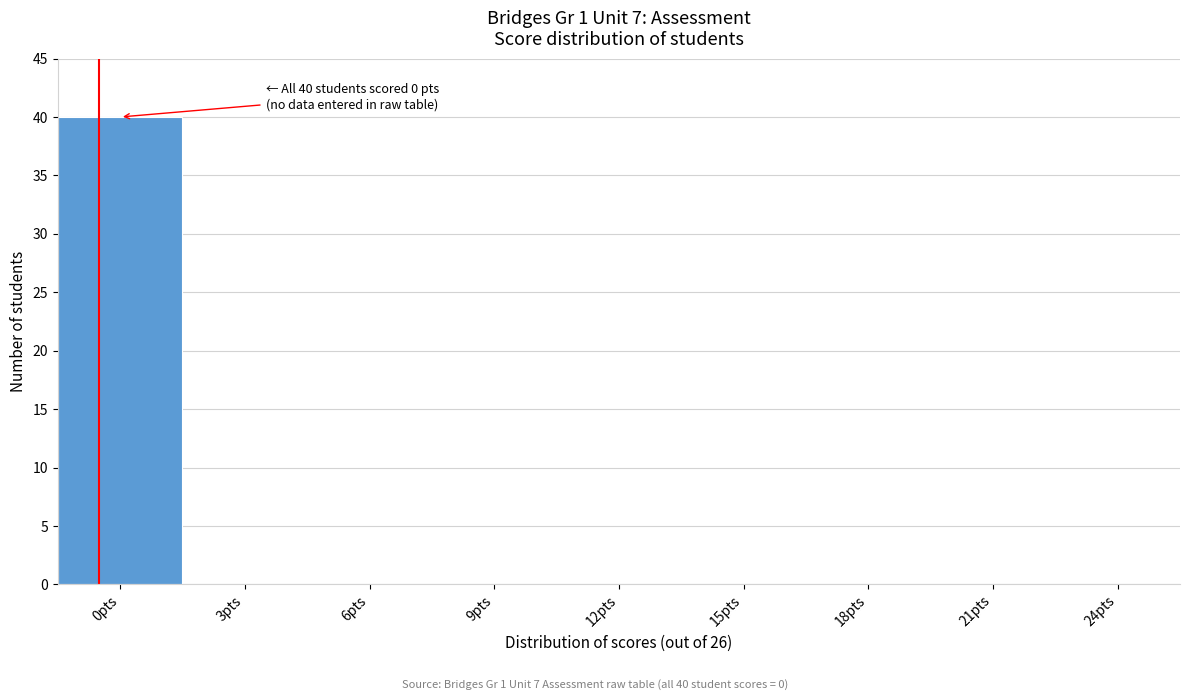

Reading right to left, what are all the values shown in this chart?

24pts=0	21pts=0	18pts=0	15pts=0	12pts=0	9pts=0	6pts=0	3pts=0	0pts=40